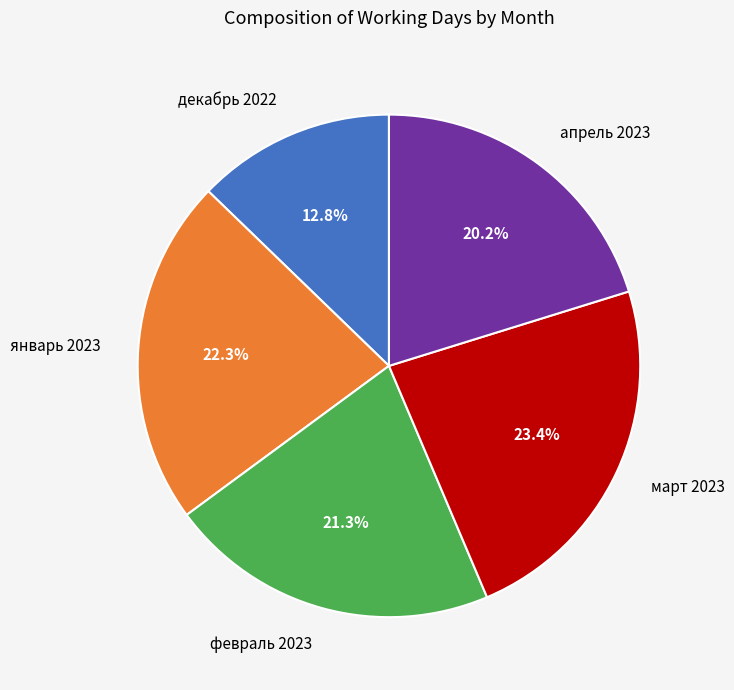

Is март 2023 the majority of the pie?

No